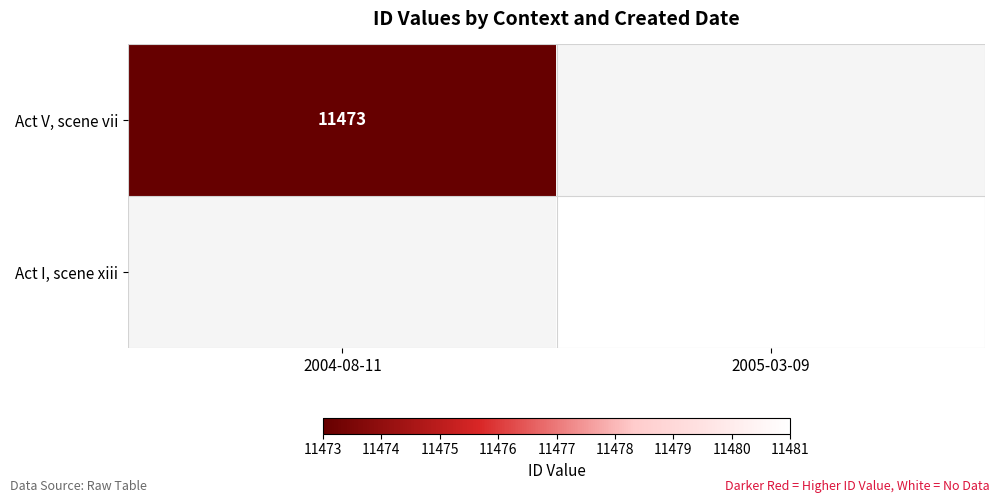

True or false: Act V, scene vii has a value of 19657 at 2004-08-11.

False